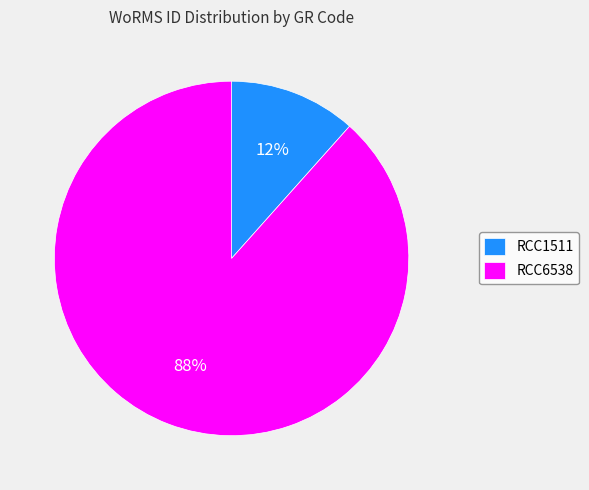

To the nearest percent, what percentage of the pie is RCC6538?

88%